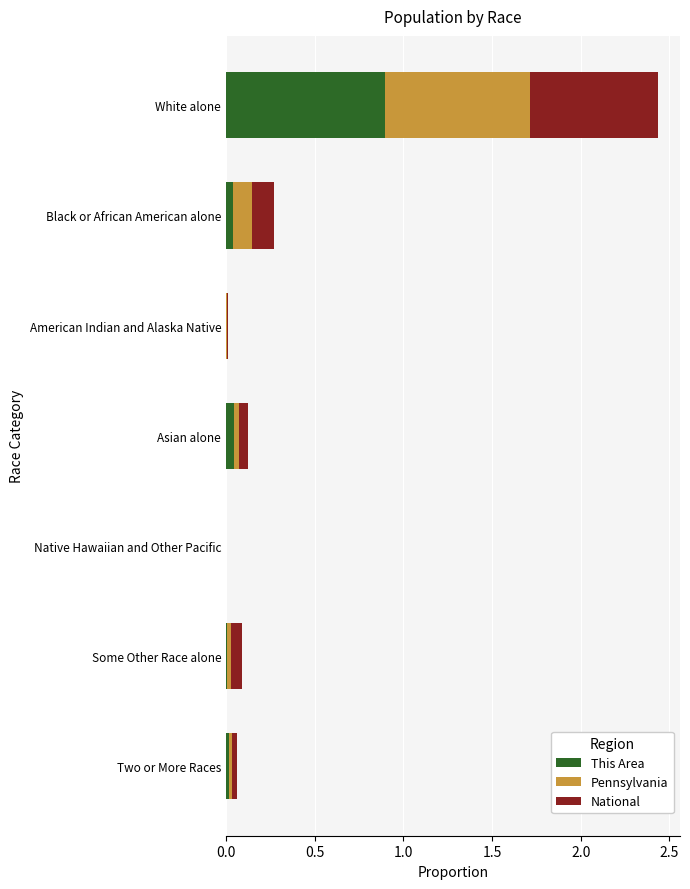

At which category is the sum across all series the highest?

White alone